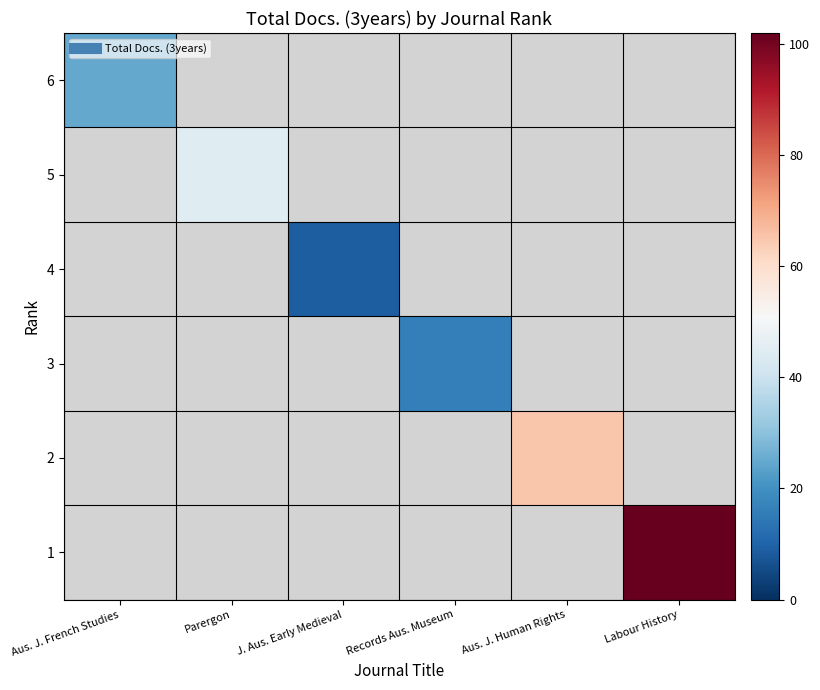

At how many categories does at least one series exceed 54?

2